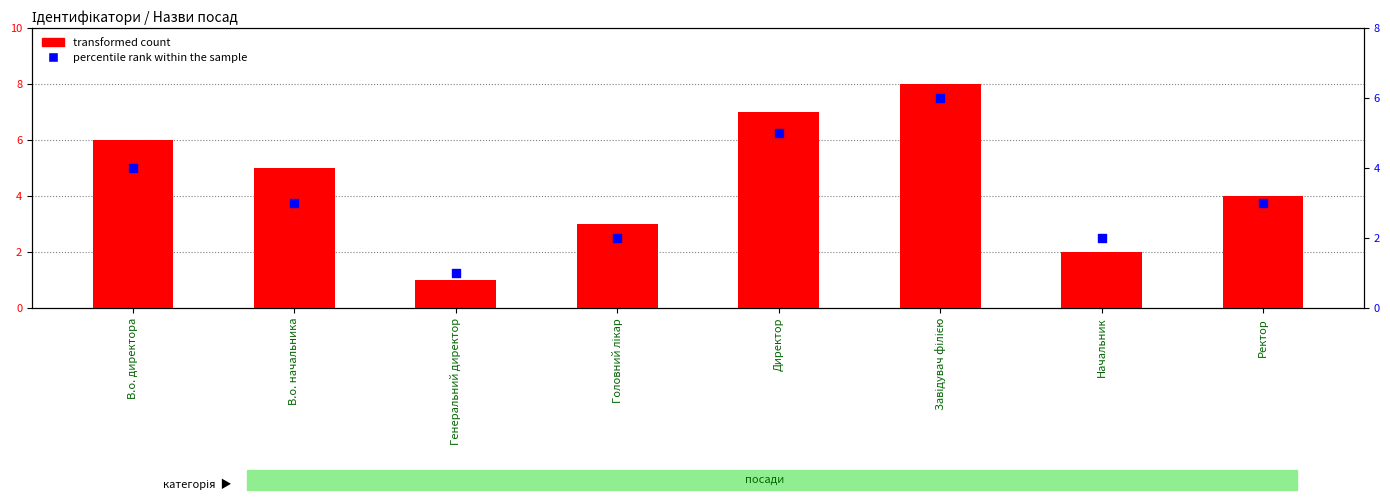

Which series reaches the minimum Y coordinate?

transformed count